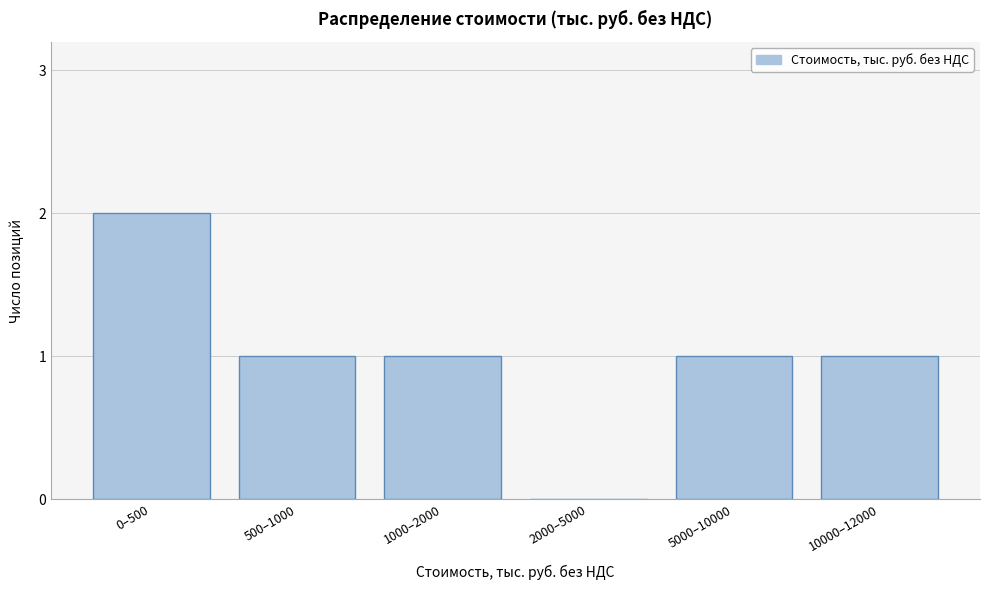

Reading left to right, transcribe all the data shown in this chart.

0–500=2	500–1000=1	1000–2000=1	2000–5000=0	5000–10000=1	10000–12000=1